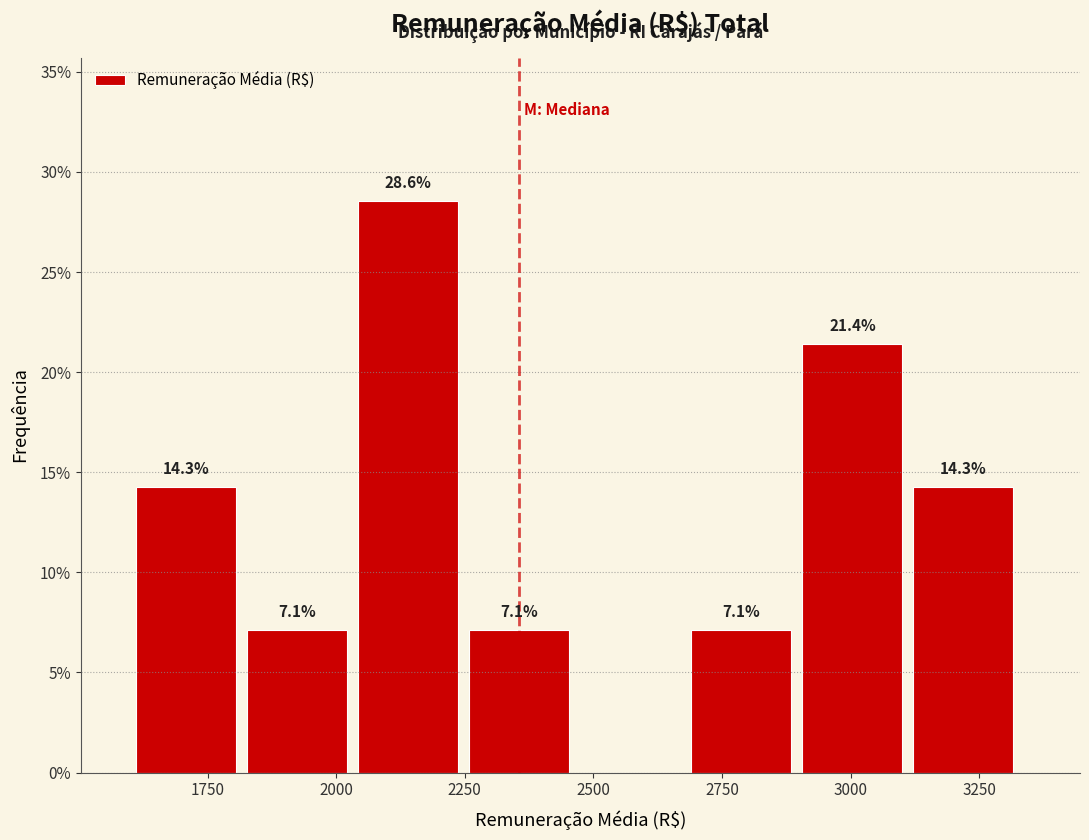

Over which range of the x-axis is the bar tallest?

2050 to 2250